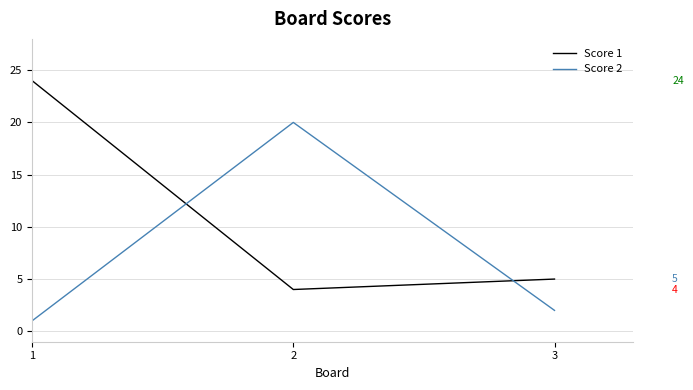

What is the highest value of the Score 2 series?

20